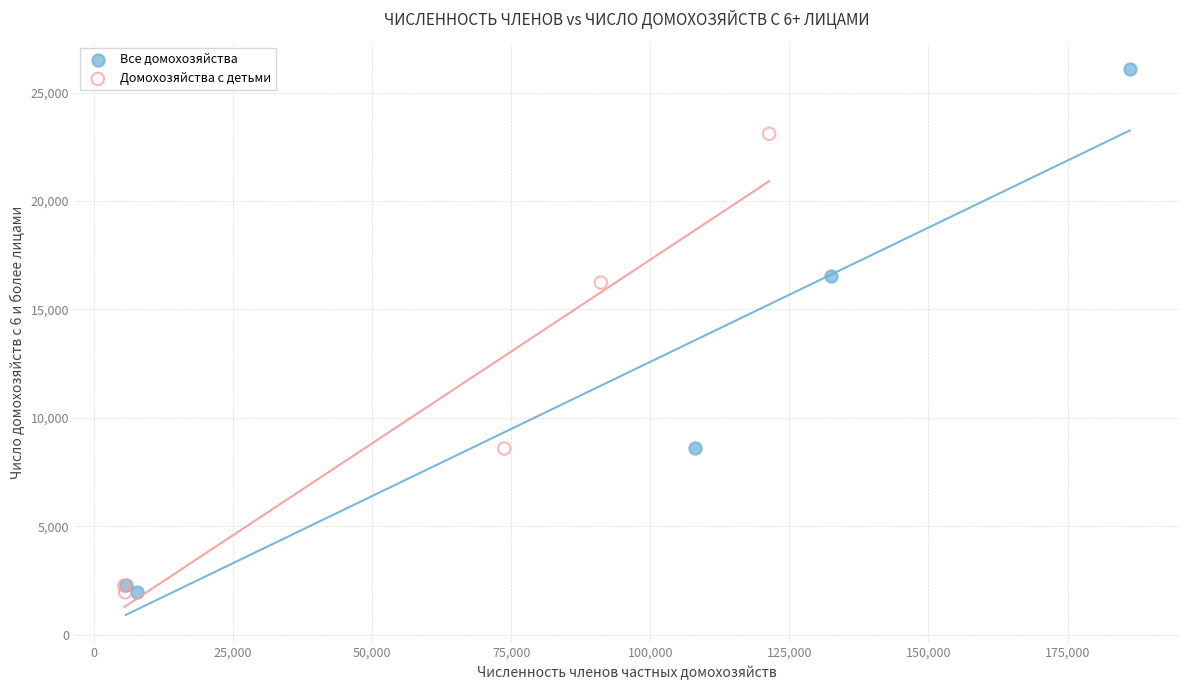

What are all the series names shown in the legend?

Все домохозяйства, Домохозяйства с детьми